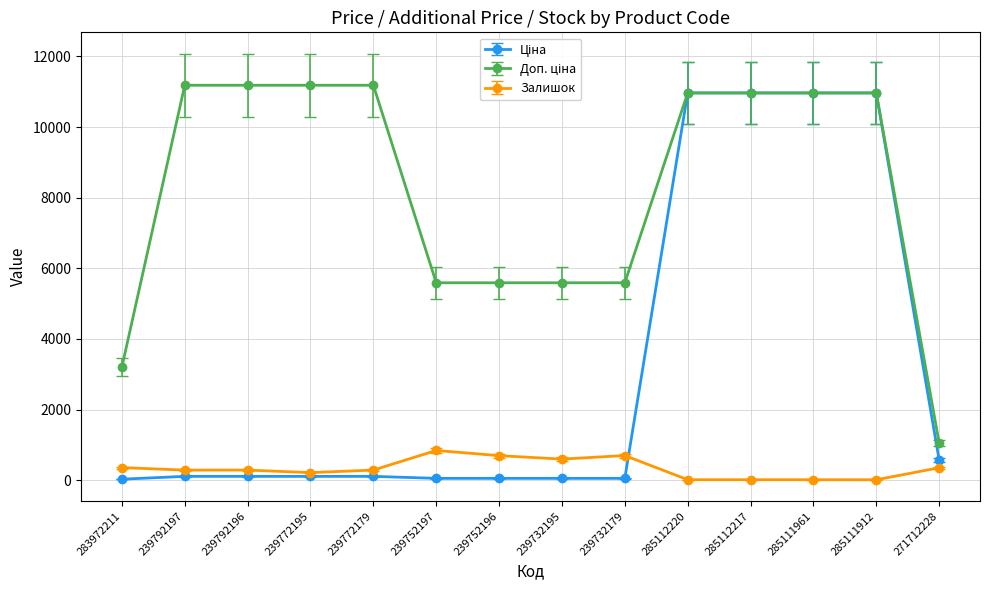

True or false: Залишок has more than 0 points higher than both neighbors.

True